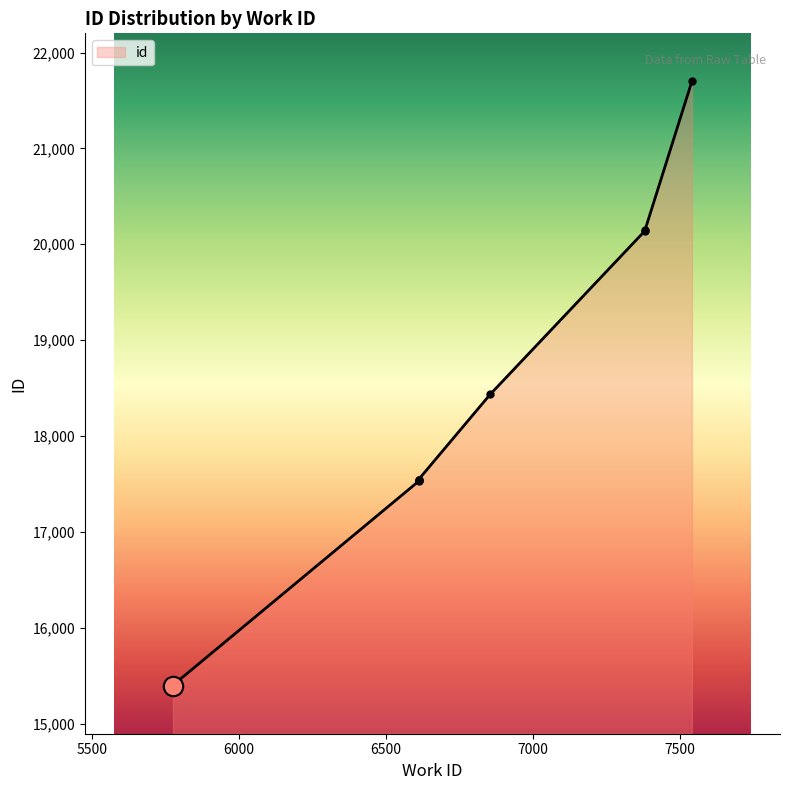

How many series are shown in this chart?

1